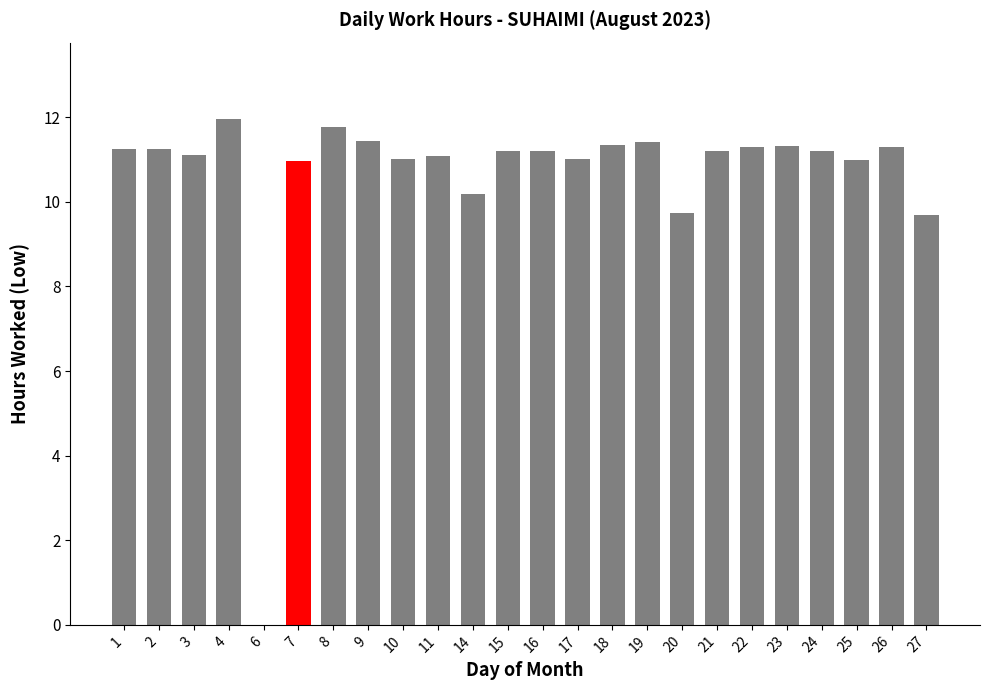

Are the bars horizontal?

No